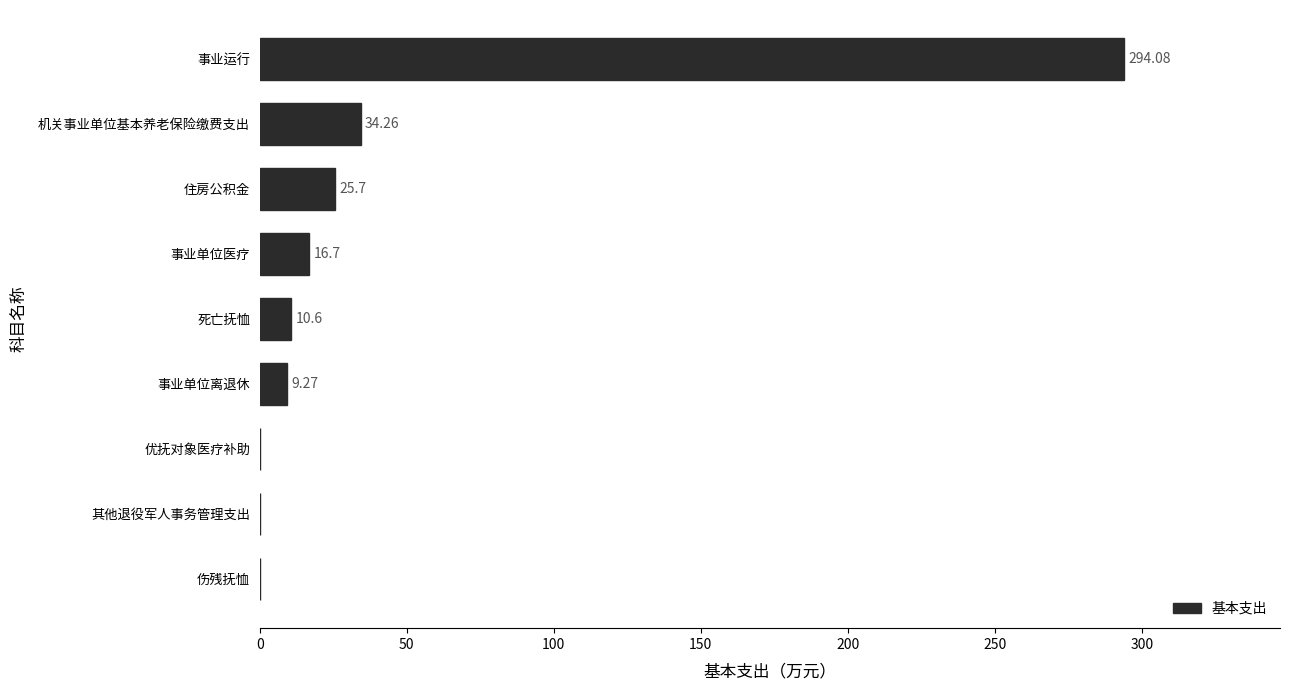

Which category has the highest value across all series?

事业运行